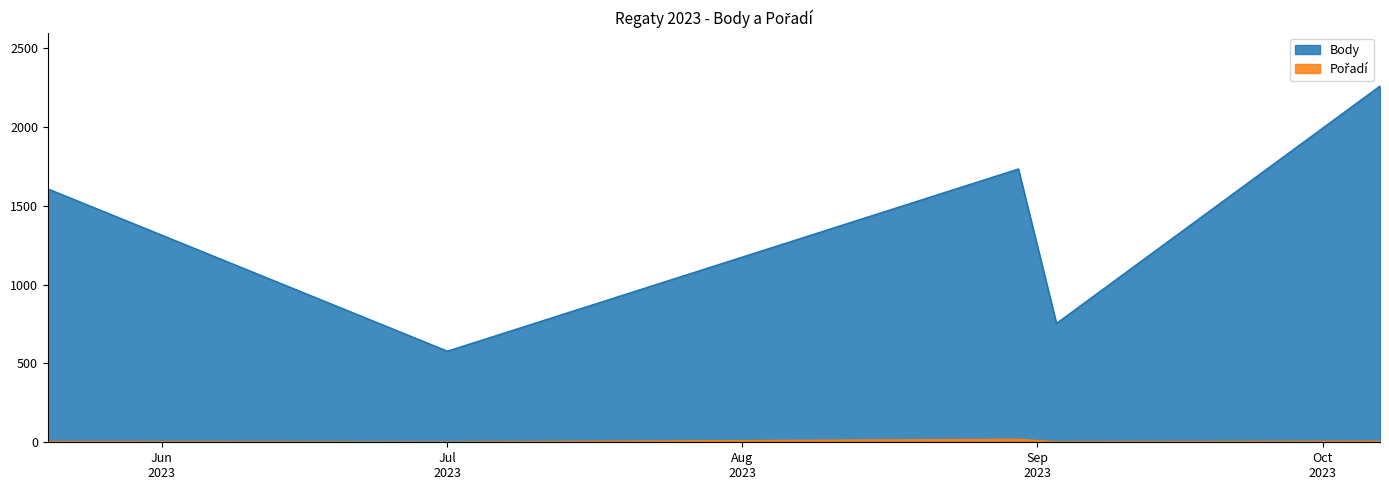

Which series has the largest range (max minus min)?

Body